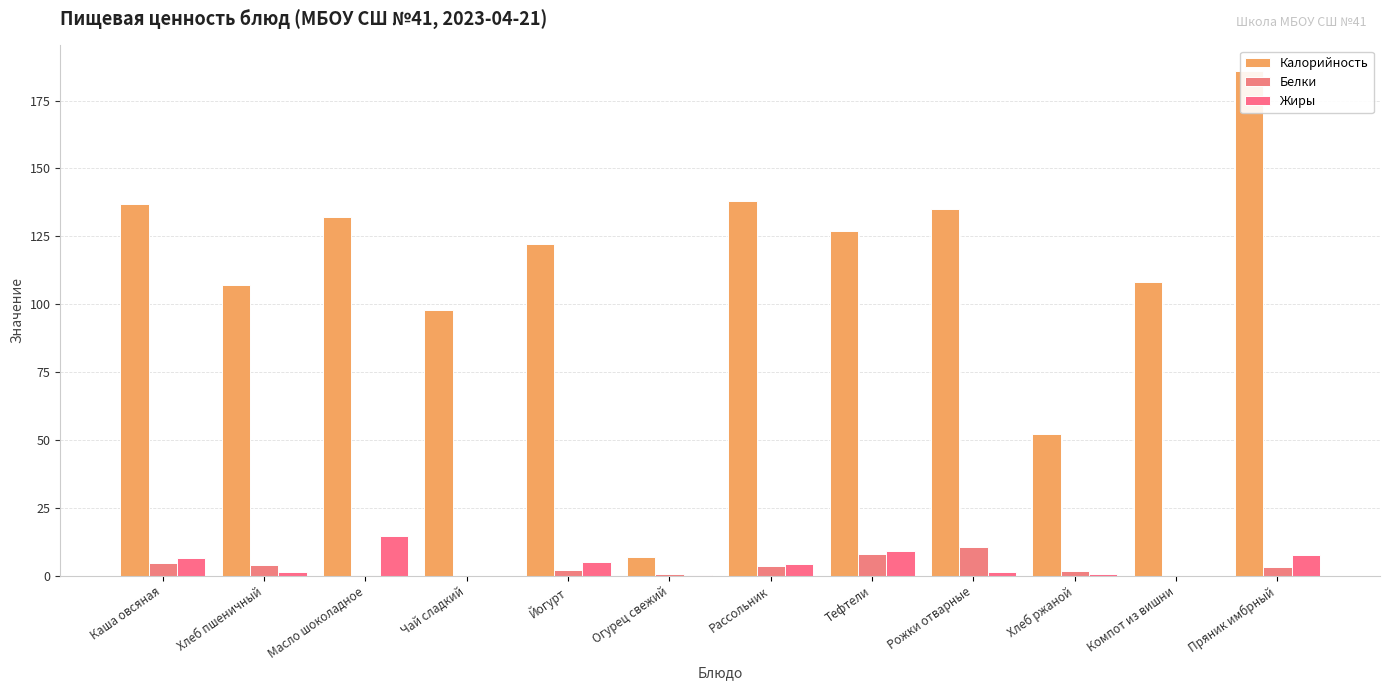

How many groups of bars are there?

12